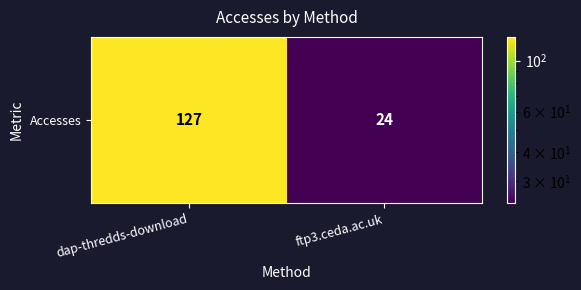

How many values are between 24 and 127?

2